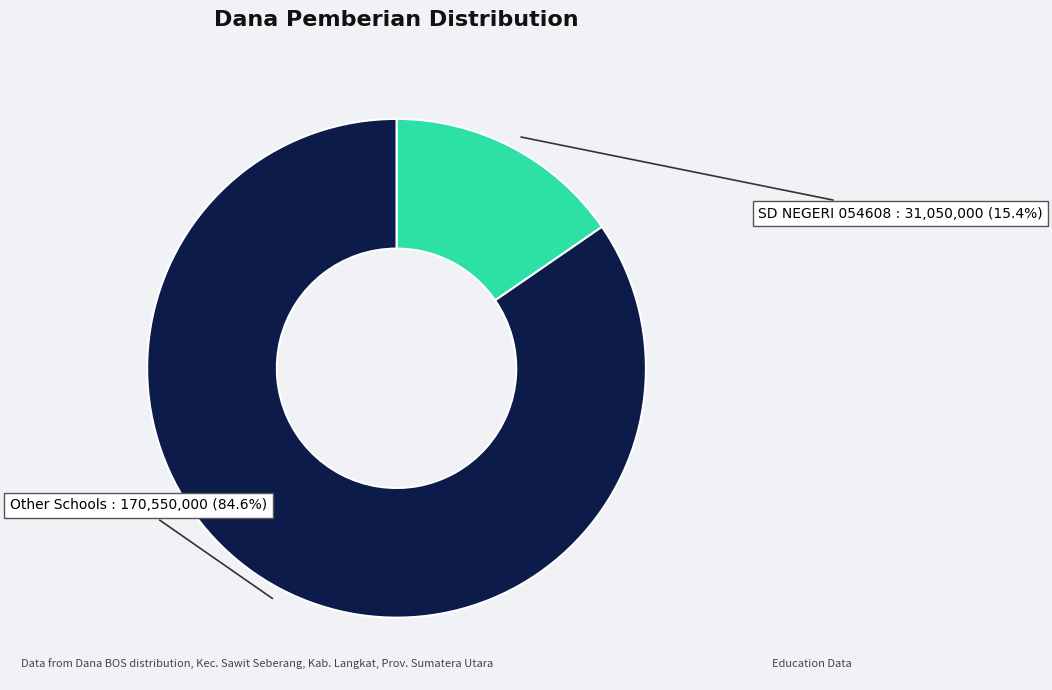

Is there any slice that represents more than half of the pie?

Yes